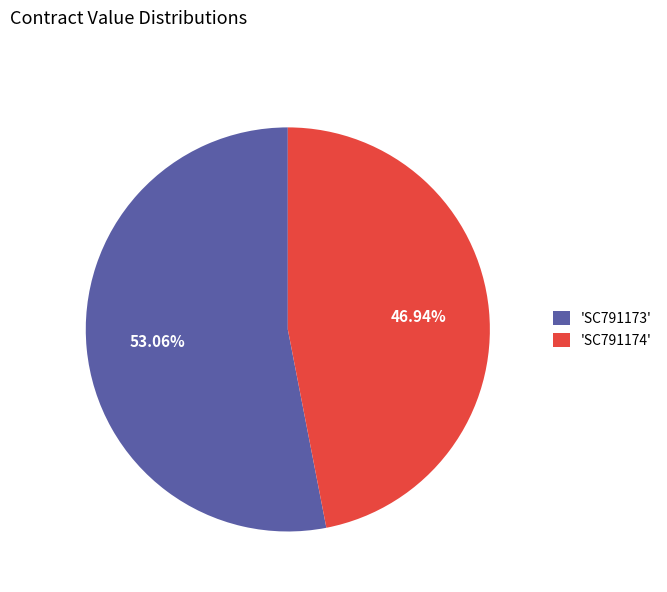

Do 'SC791174' and 'SC791173' together represent more than half of the pie?

Yes